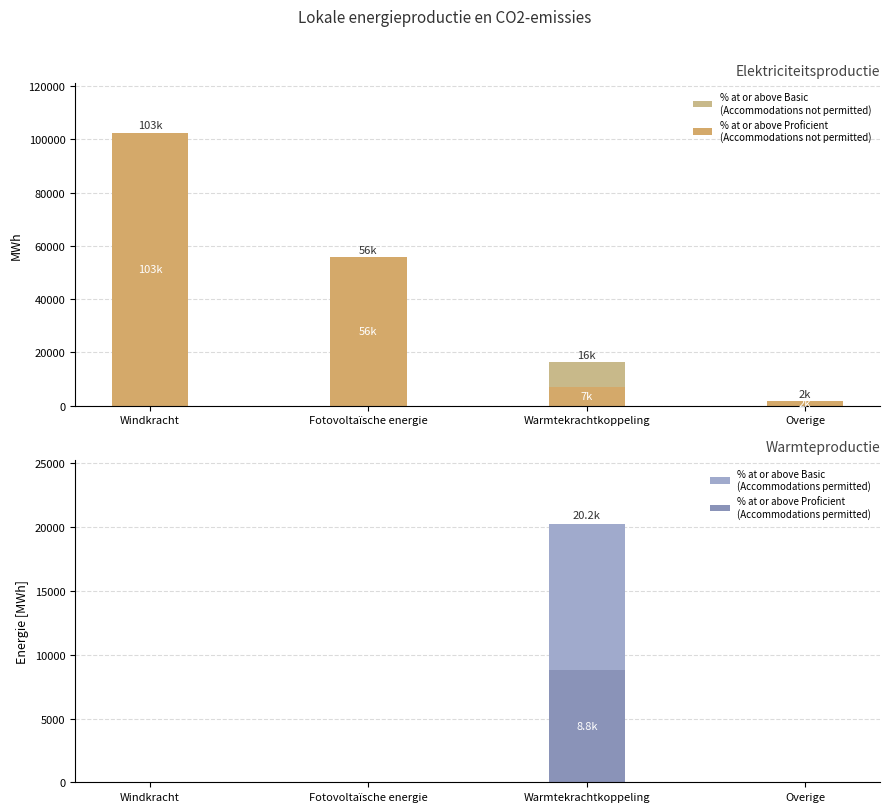

Is it true that % at or above Proficient
(Accommodations permitted) equals 0.0 at Fotovoltaïsche energie?

True